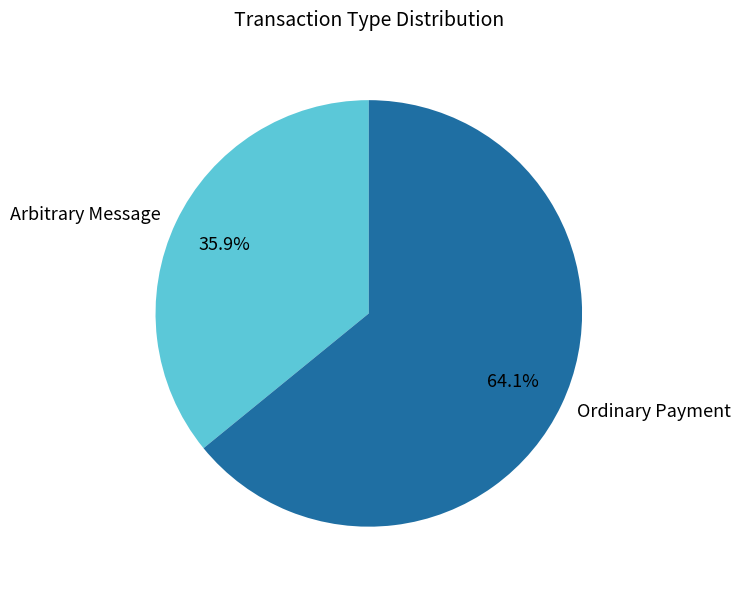

How many slices are in this pie chart?

2